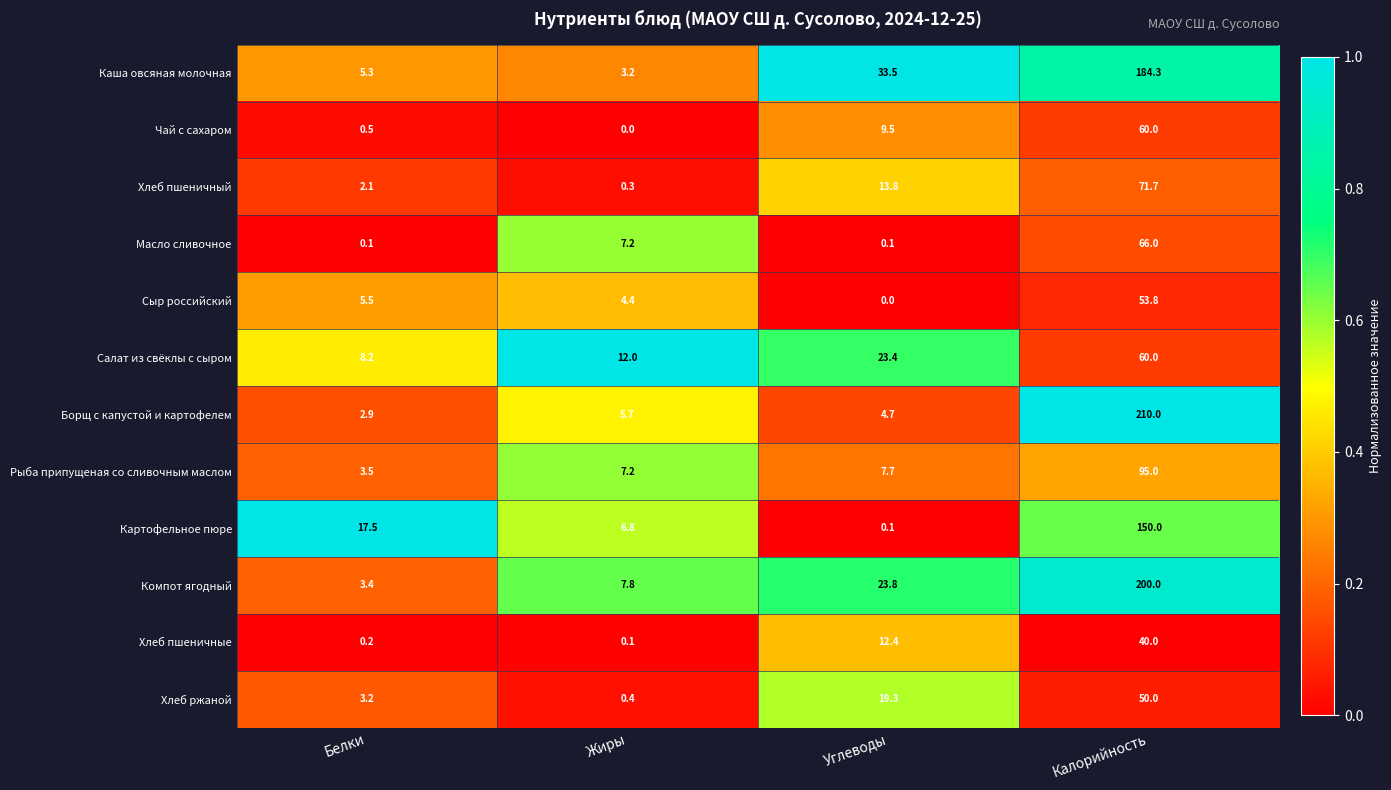

At which label does Картофельное пюре first exceed 17?

Белки